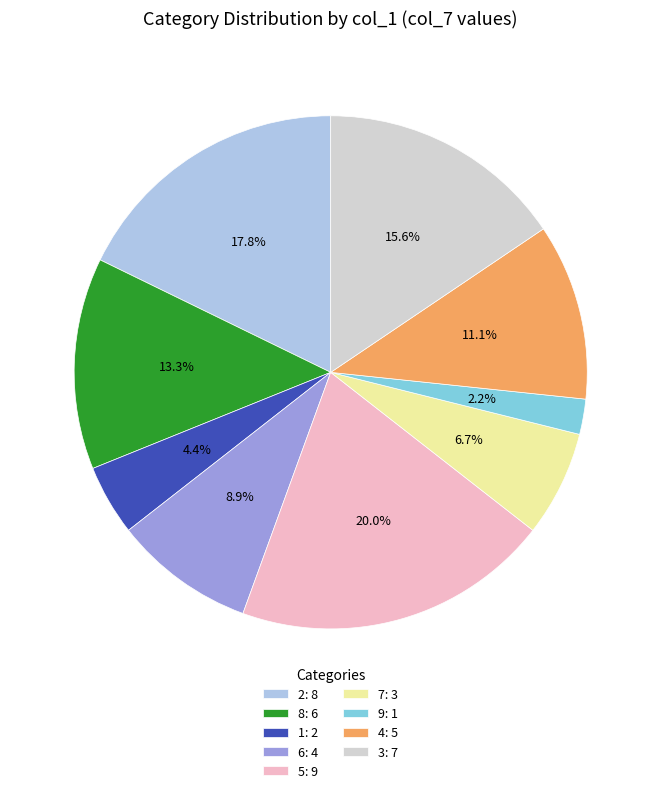

What percentage is the 4 slice, to the nearest percent?

11%